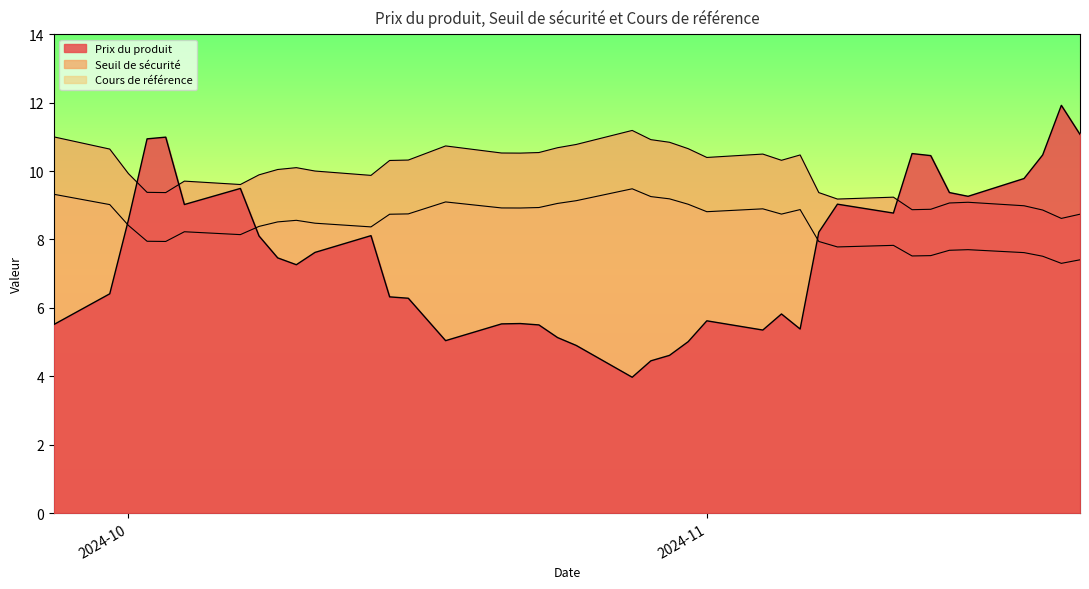

What is the total value across all series at 2024-11-07?

25.5